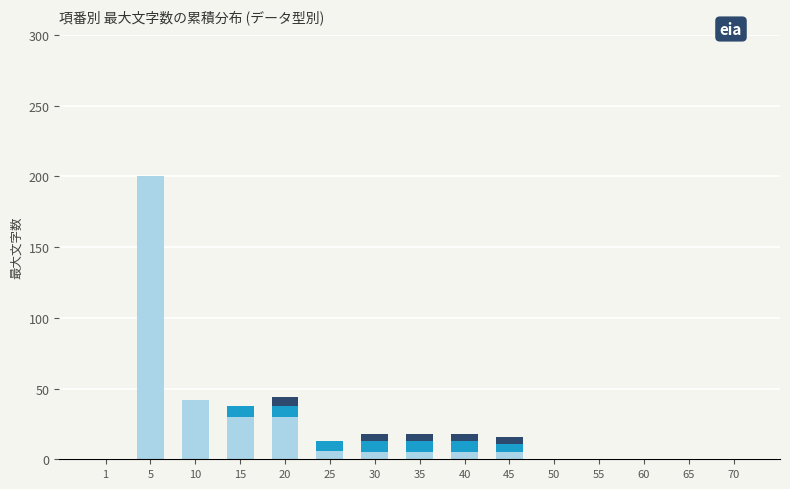

At which category is the sum across all series the highest?

5